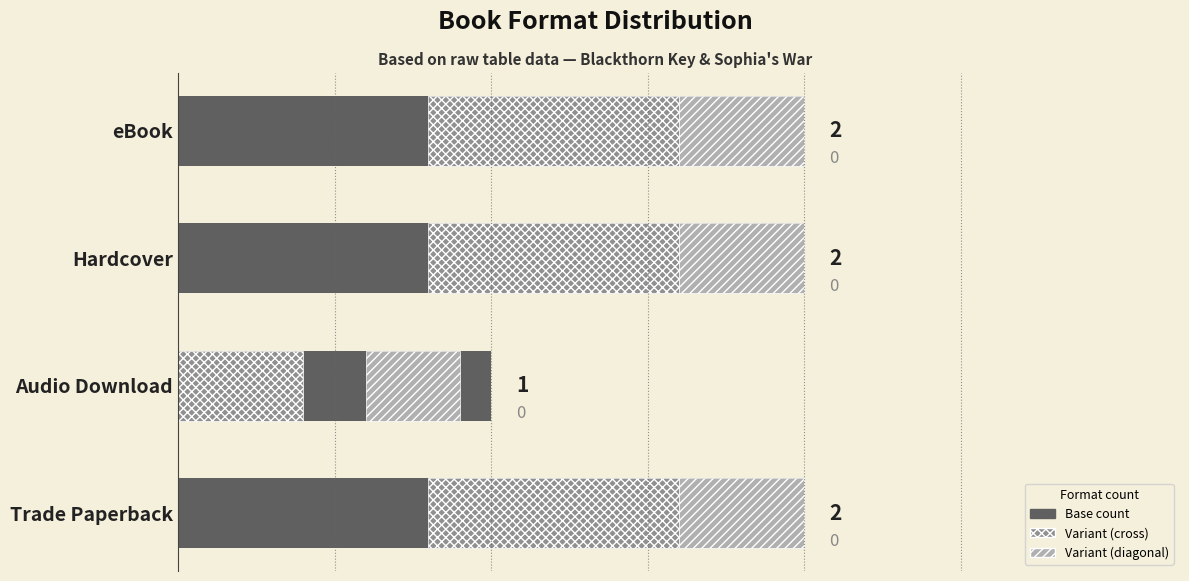

Is it true that Count (solid) equals 1.1 at eBook?

False